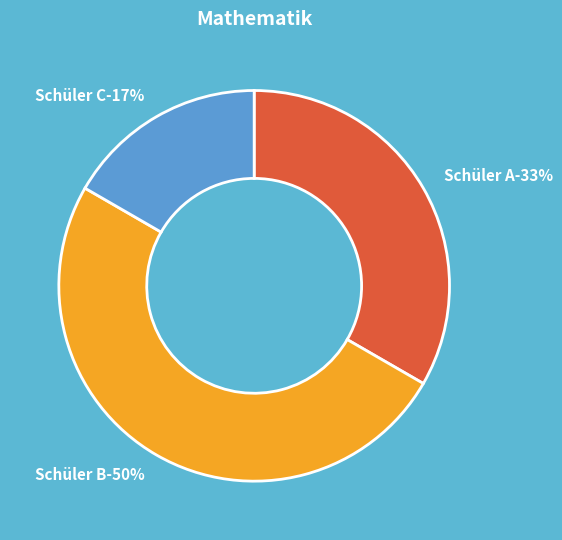

Which slice is the largest?

Schüler B